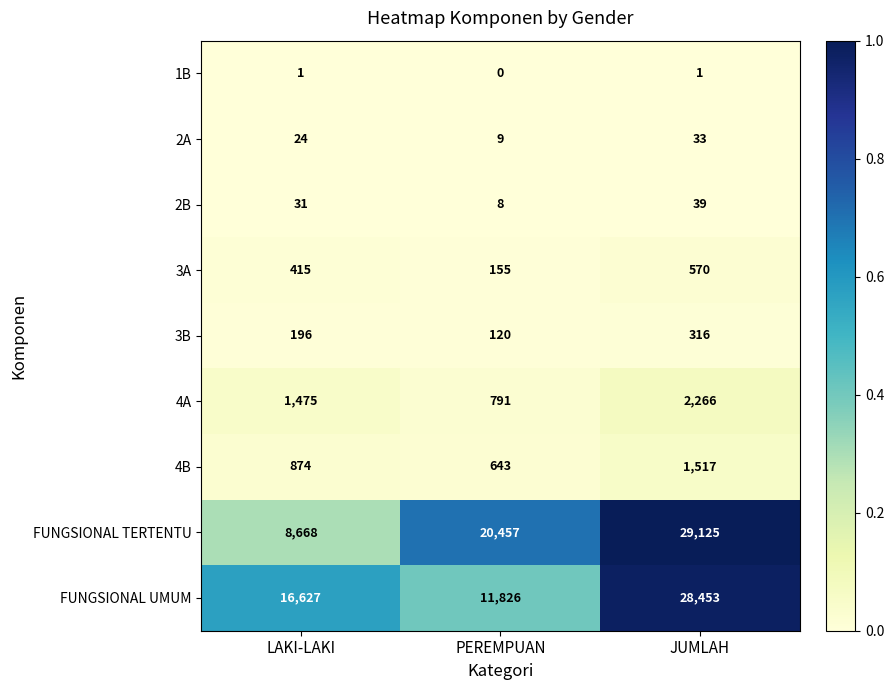

How many data points does each series have?

3